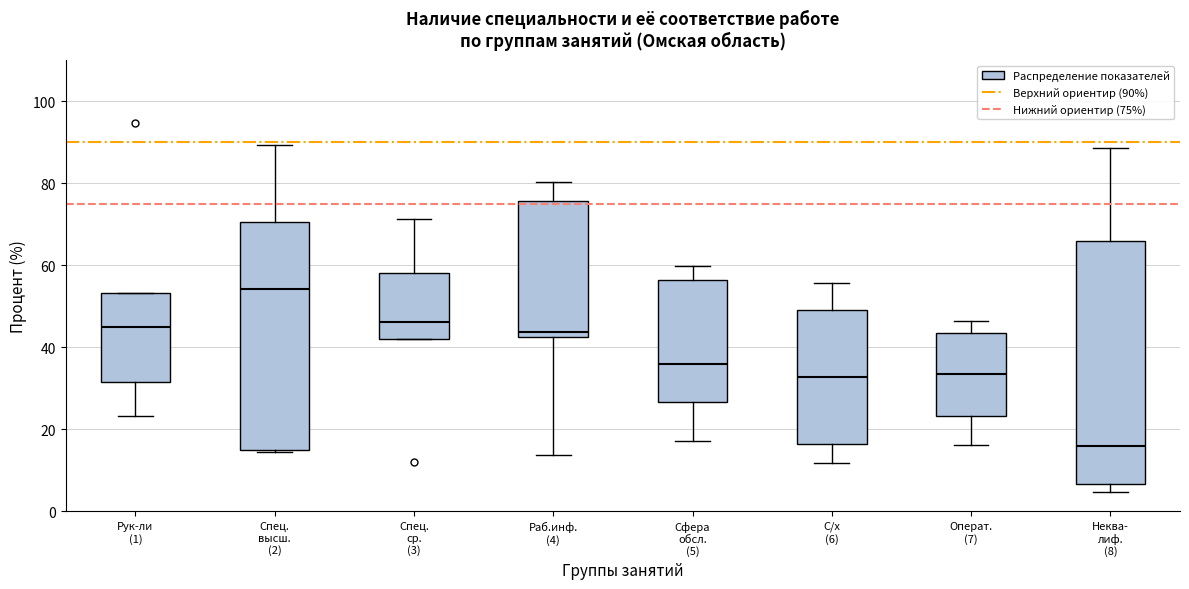

Which box has the lowest median line?

Неква- лиф. (8)